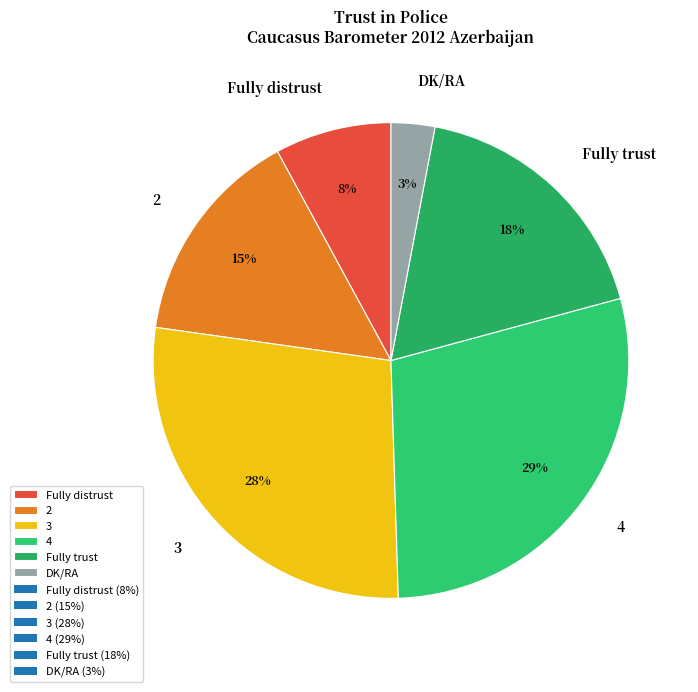

To the nearest percent, what is the difference between the largest and smallest slice percentages?

26%